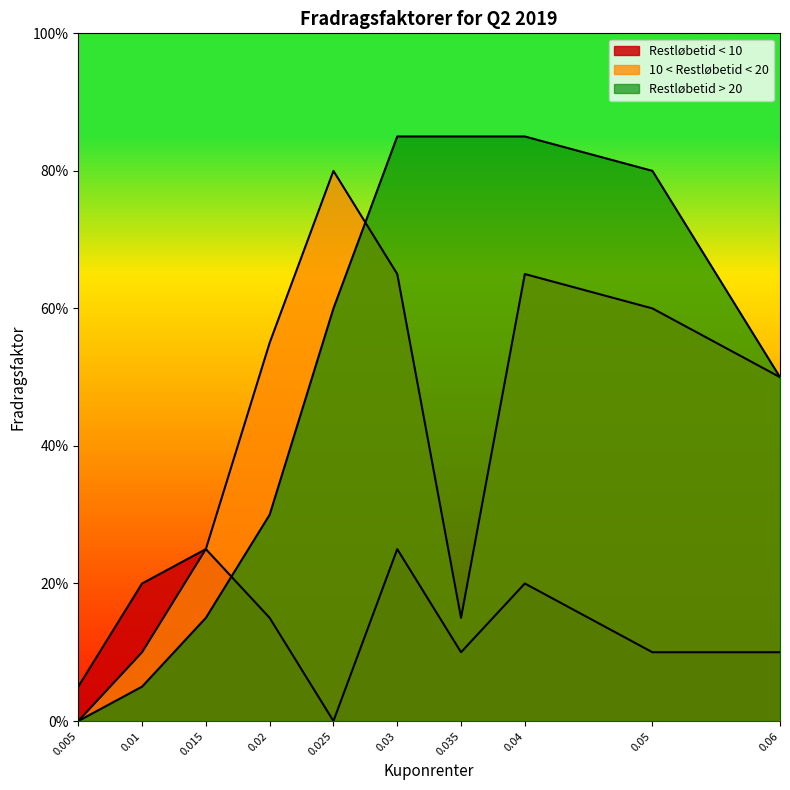

At which label is Restløbetid < 10 closest to 0?

0.025